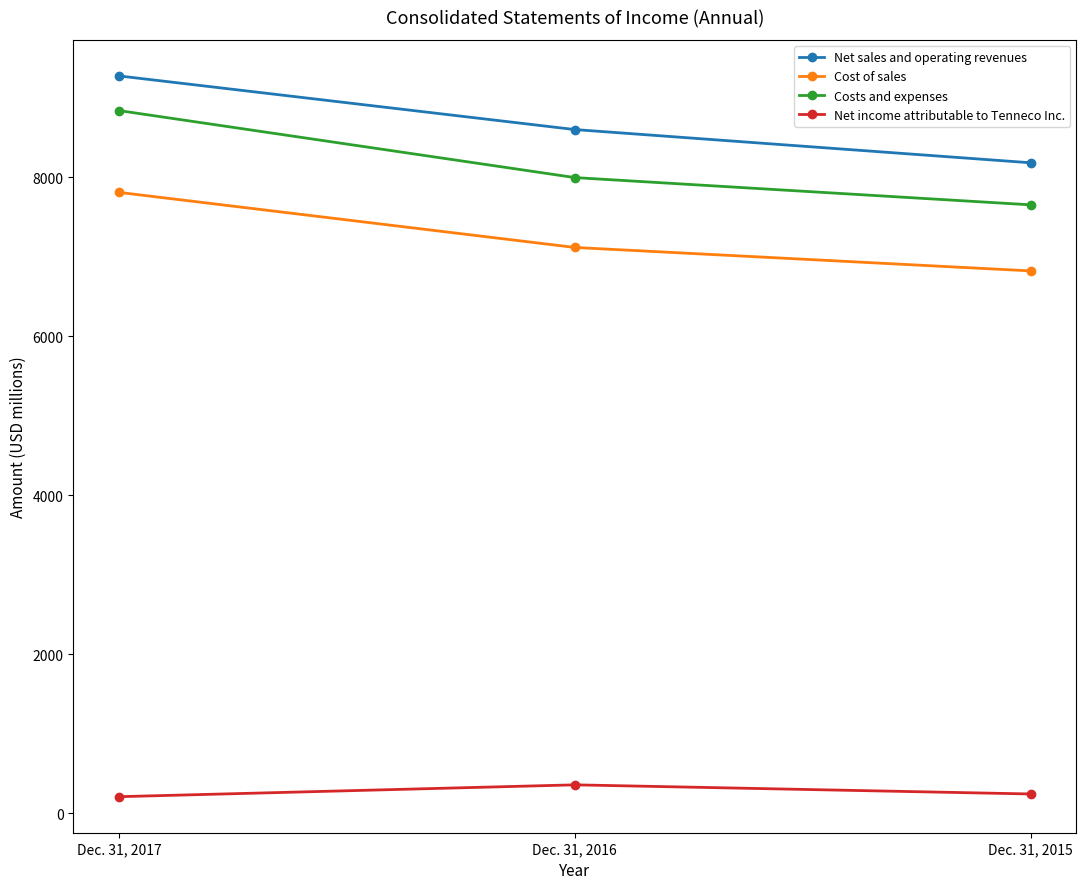

List the series in order of their peak value, lowest first.

Net income attributable to Tenneco Inc., Cost of sales, Costs and expenses, Net sales and operating revenues